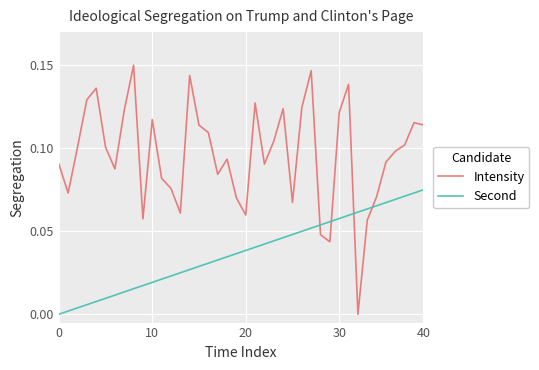

List the series in order of their overall mean, lowest first.

Second, Intensity